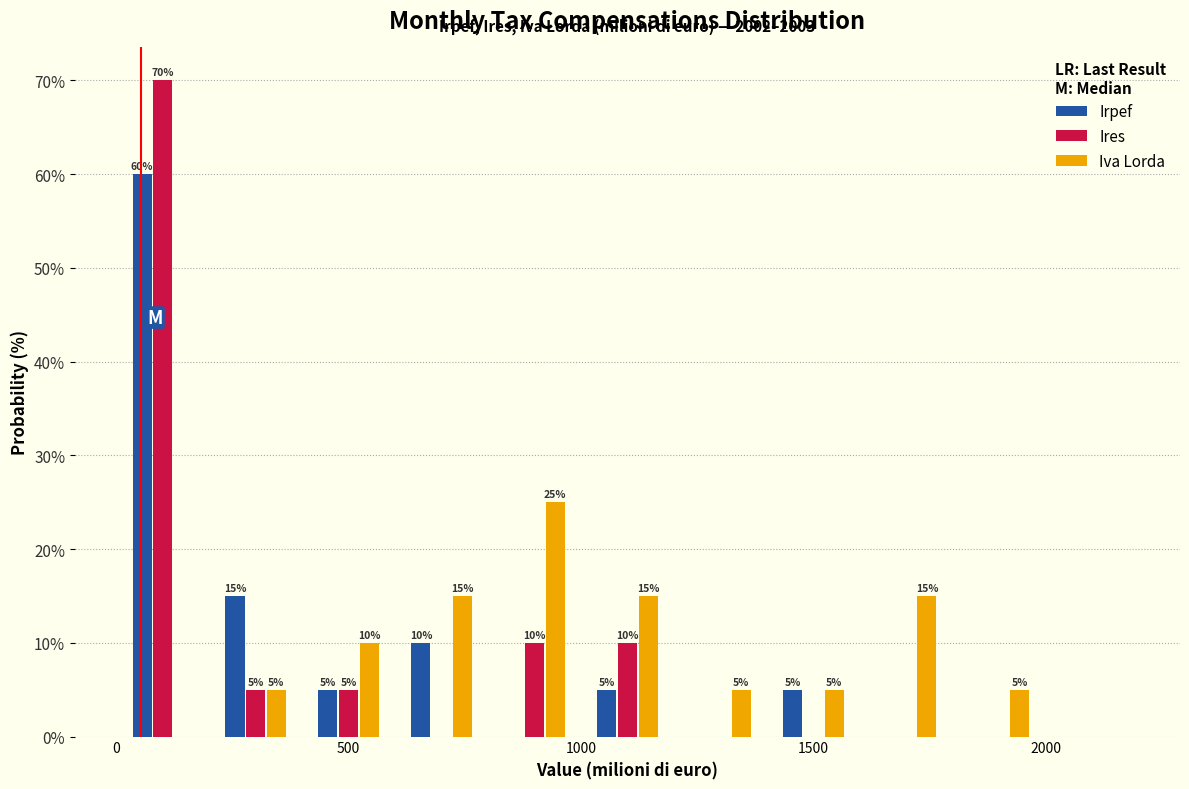

In the Irpef series, which range on the x-axis has the tallest bar?

0 to 200